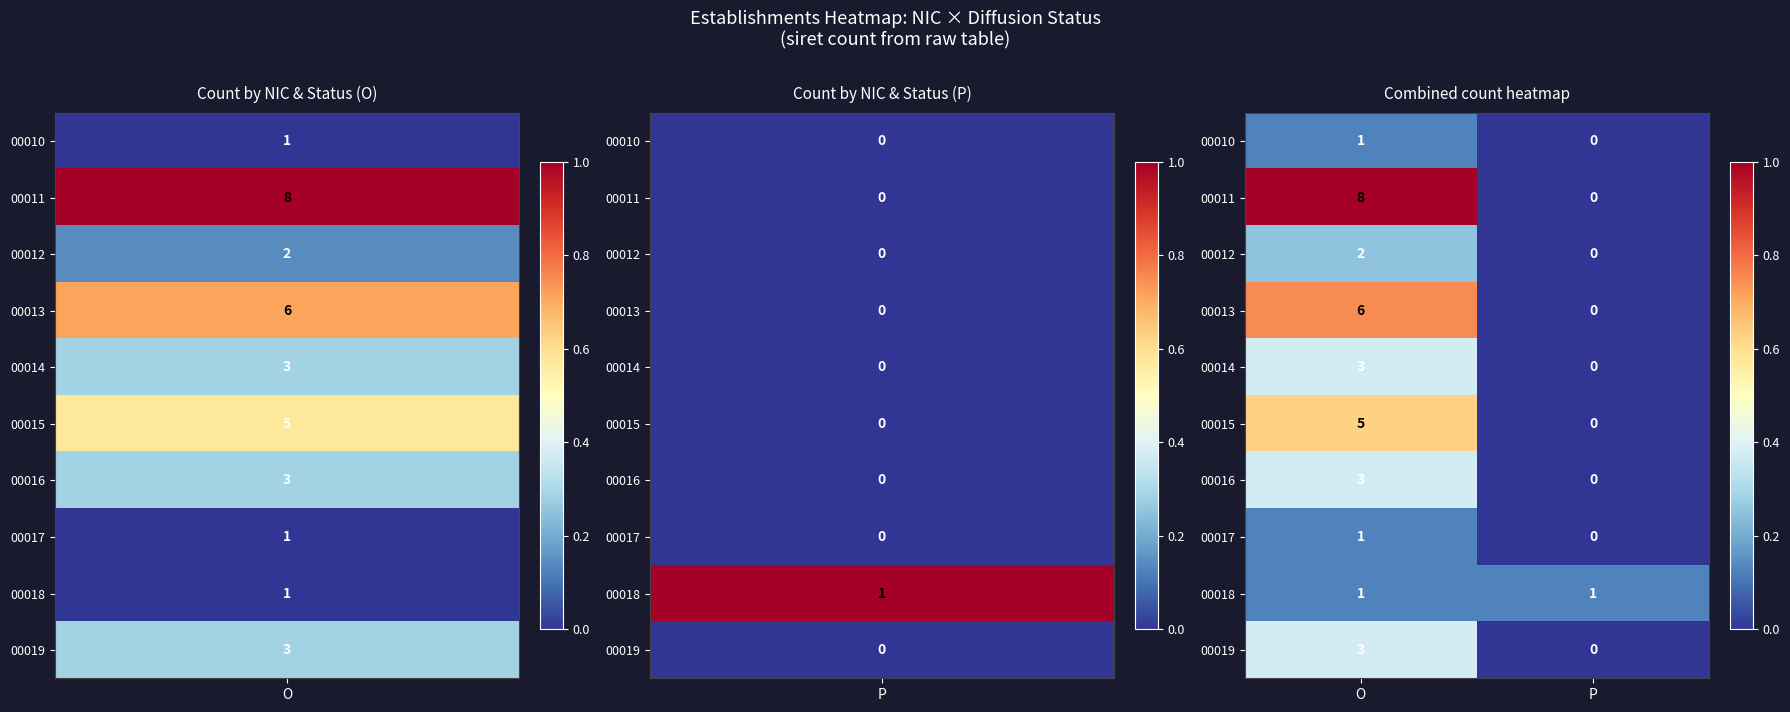

How many distinct data groups are displayed?

10